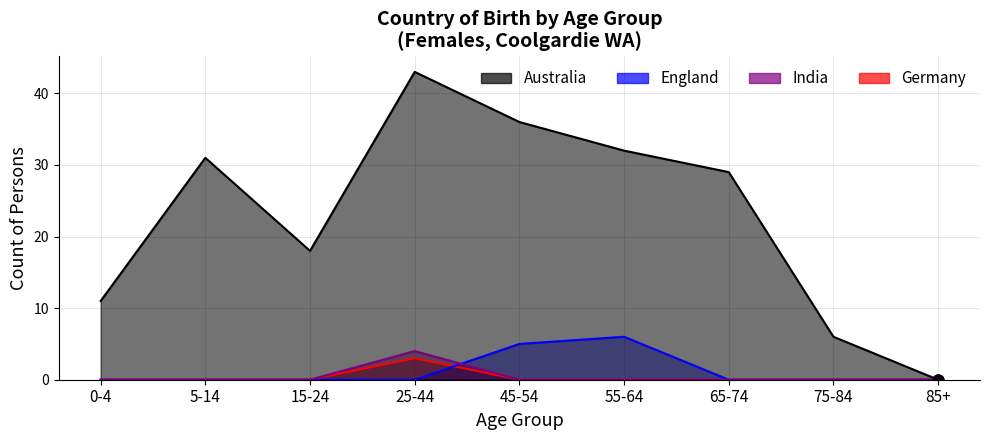

At which category is the sum across all series the highest?

25-44